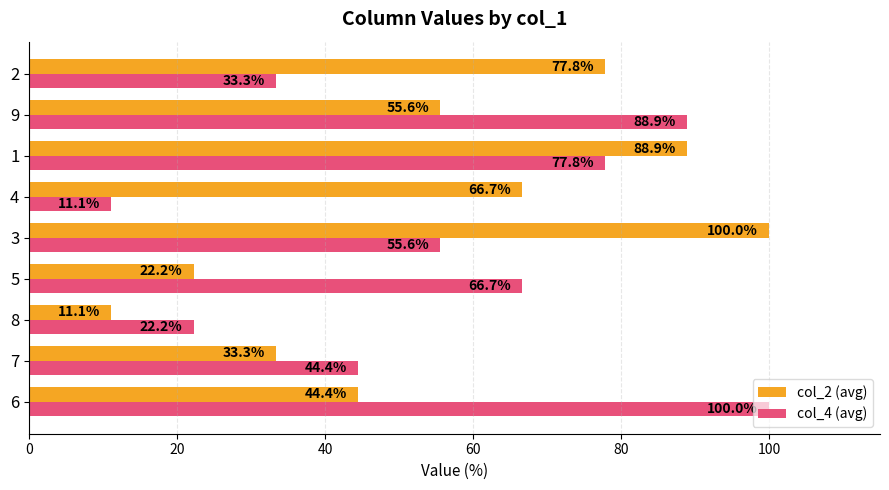

Where is col_4 (avg) nearest to the value 55?

3